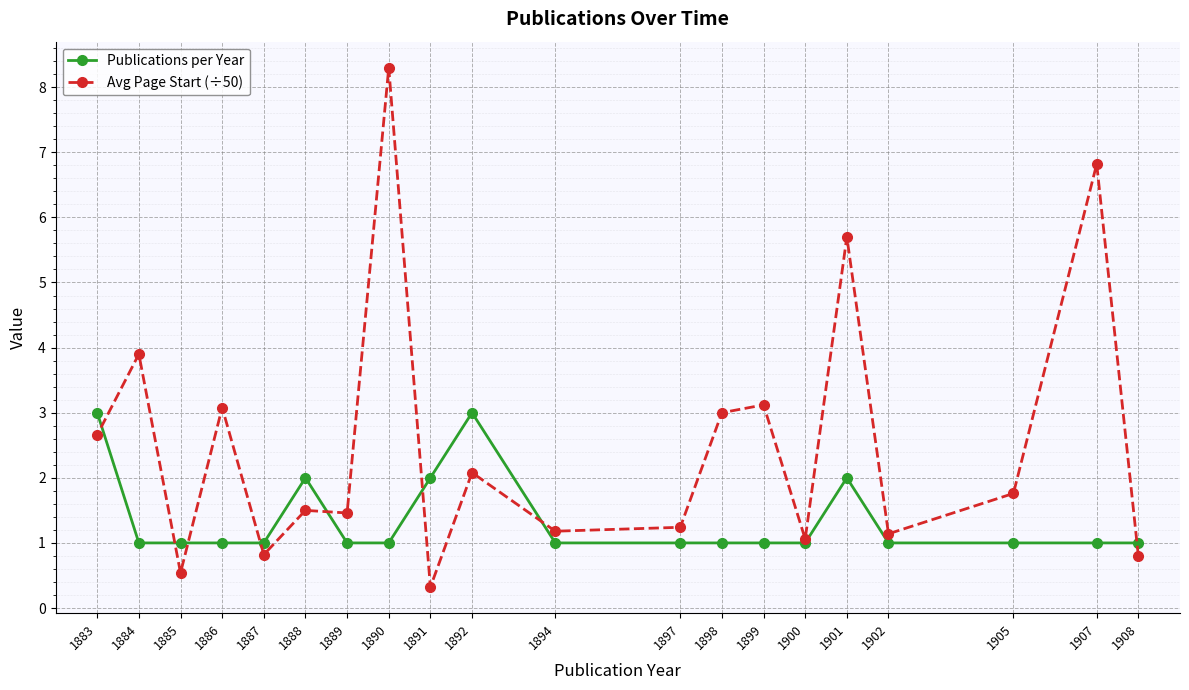

What are all the series names shown in the legend?

Publications per Year, Avg Page Start (÷50)